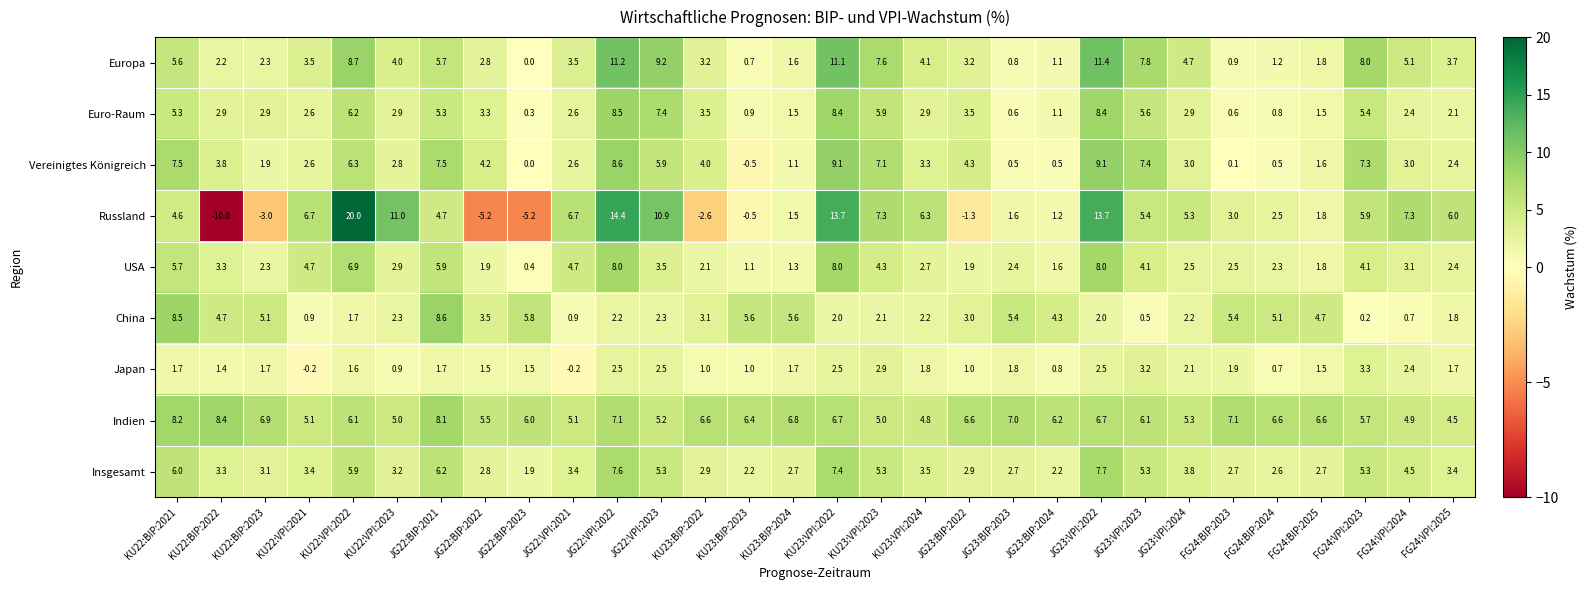

What is the spread (max minus min) of values at KU23:VPI:2024?

4.5